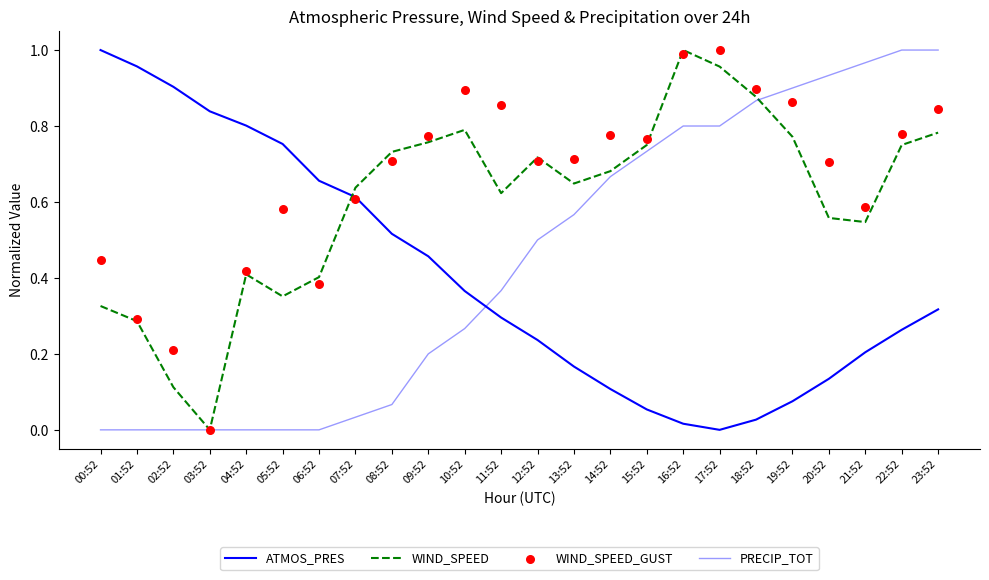

What is the total value across all series at 02:52?

1.2